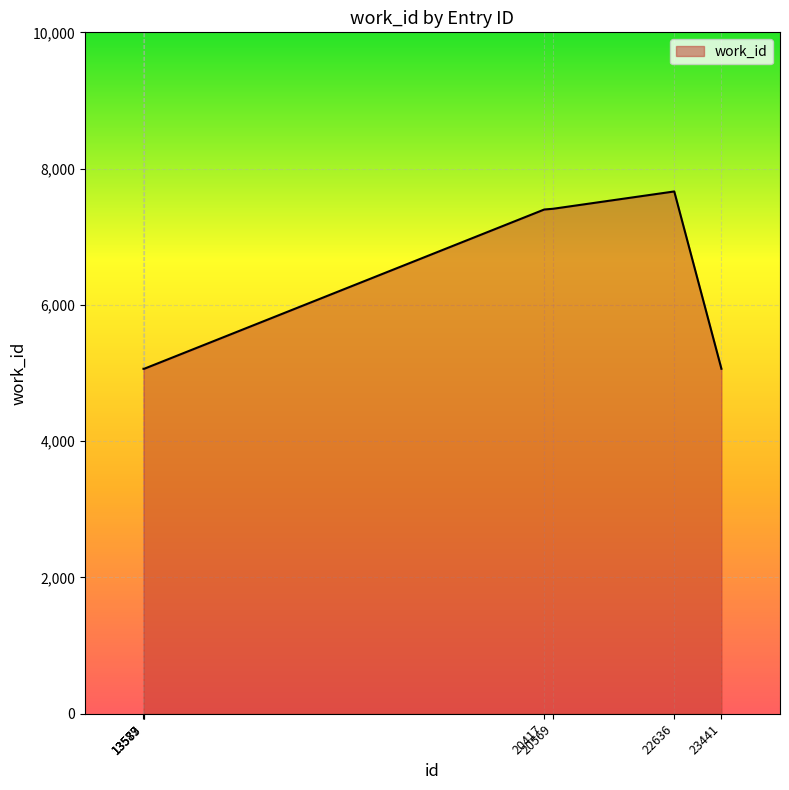

What is the sum of all values?

42728